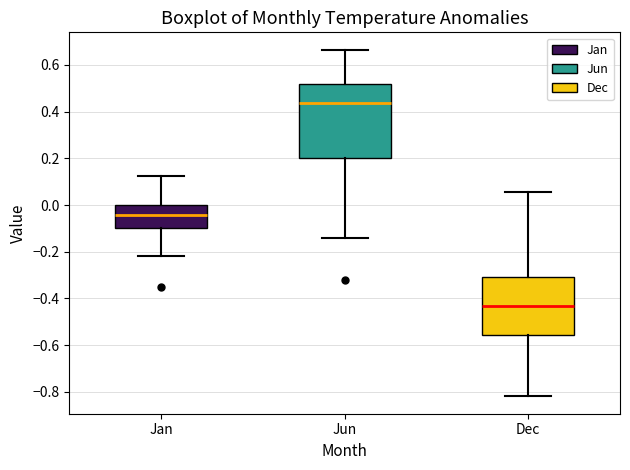

Comparing the boxes themselves (not the whiskers), which one is the tallest?

Jun